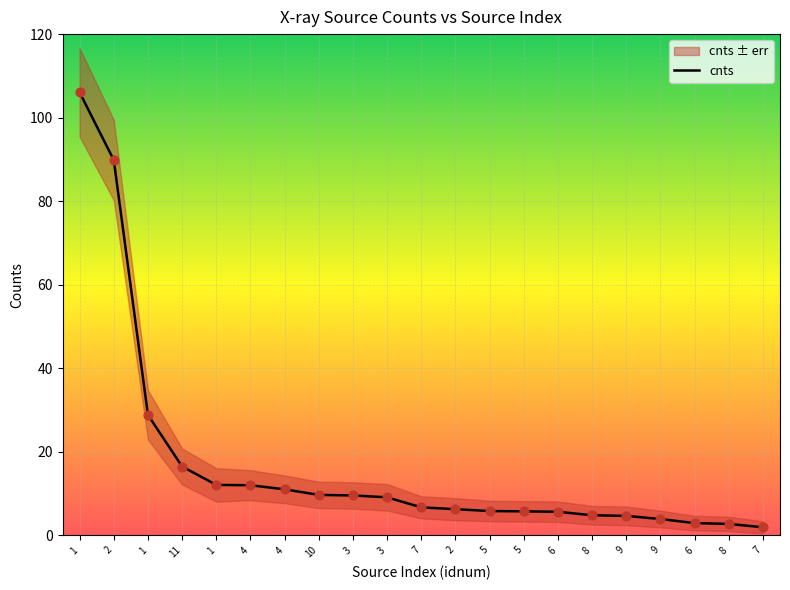

What is the ratio of the value at 3 to the value at 4?

0.8